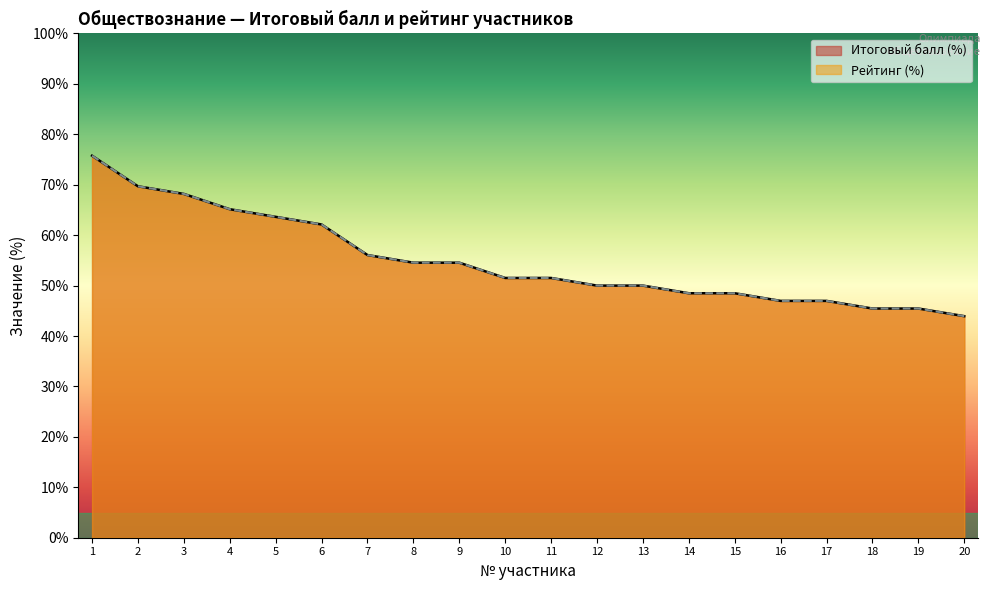

Is the value of Итоговый балл at 9 greater than the value of Рейтинг (%) at 18?

Yes